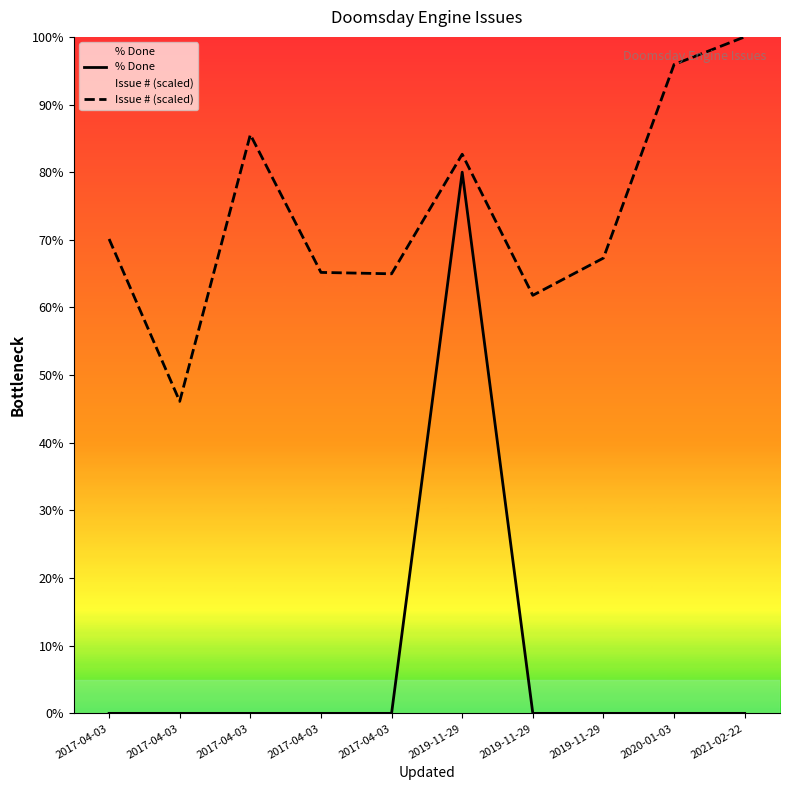

Reading left to right, list all the values displayed in this chart.

% Done: 0.0	0.0	0.0	0.0	0.0	80.0	0.0	0.0	0.0	0.0
Issue # (scaled): 70.1	46.1	85.6	65.2	65.0	82.7	61.8	67.3	95.9	100.0